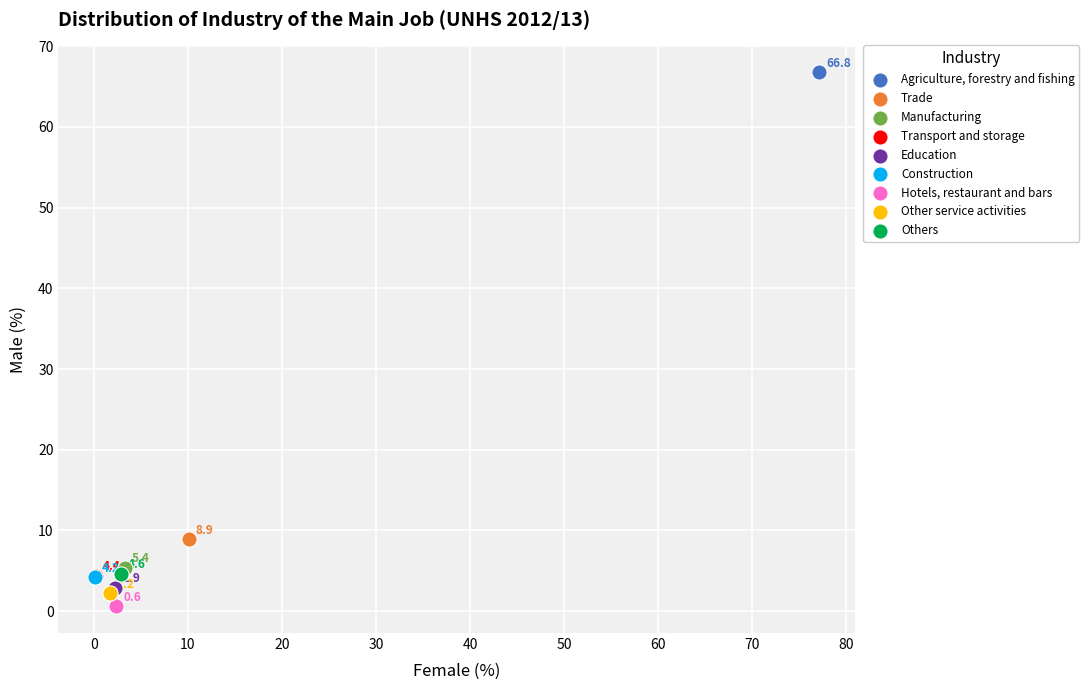

Which series reaches the minimum Y coordinate?

Hotels, restaurant and bars